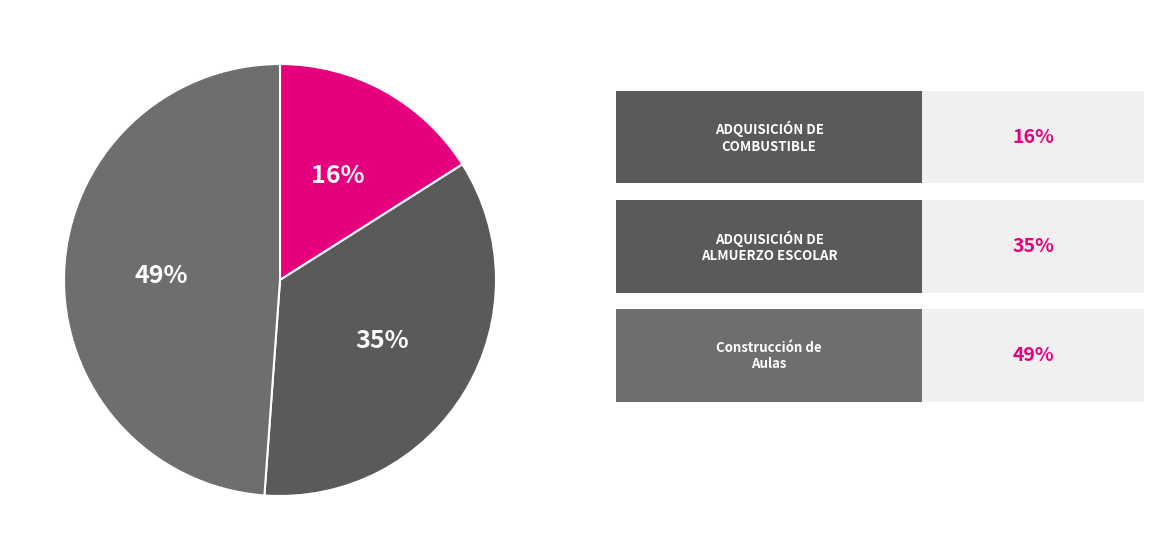

Count the number of slices in the pie.

3